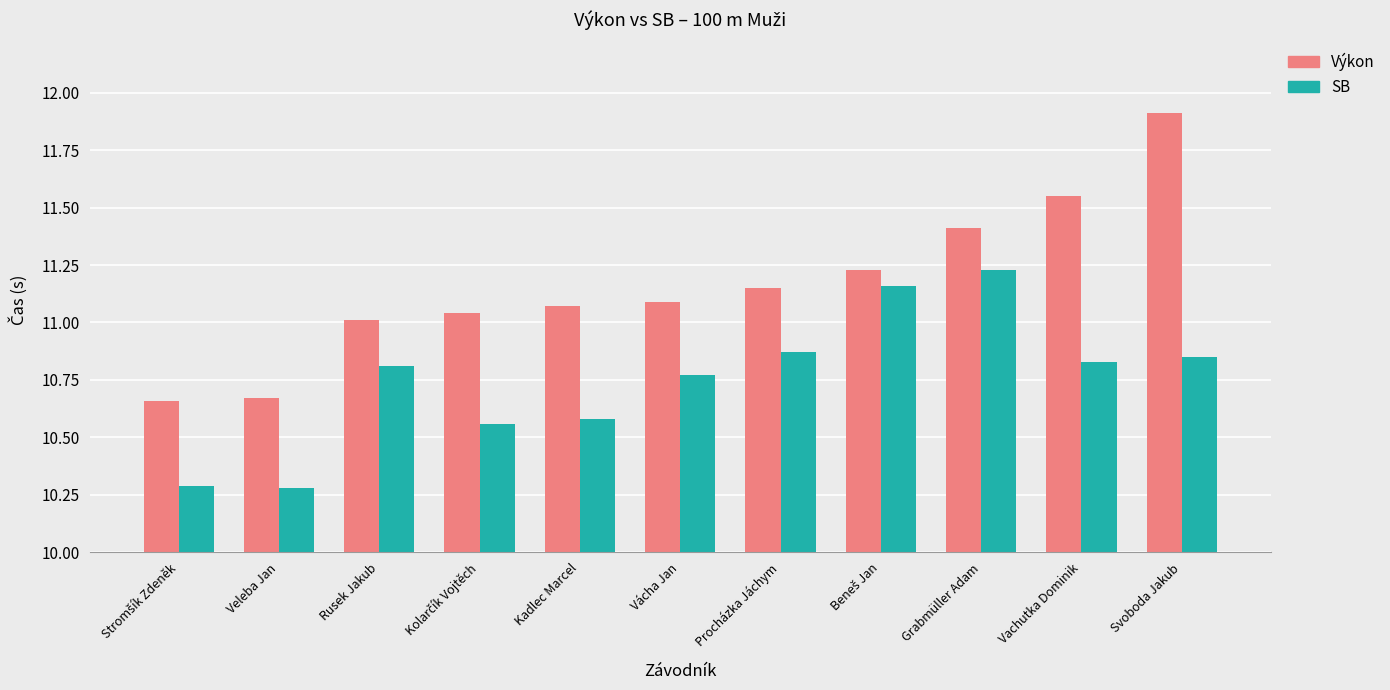

What is the difference between the highest and lowest values at Procházka Jáchym?

0.3